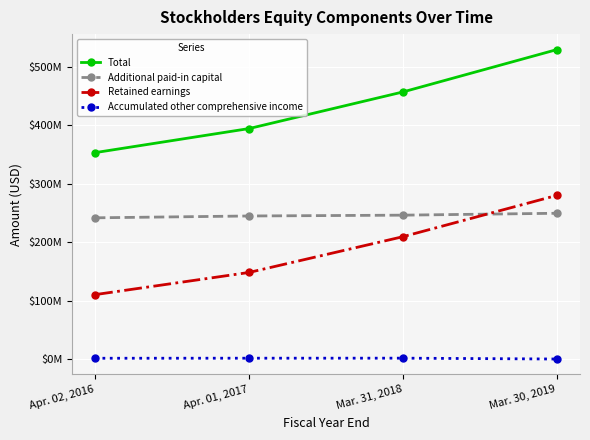

What is the total value across all series at Apr. 01, 2017?

788726000